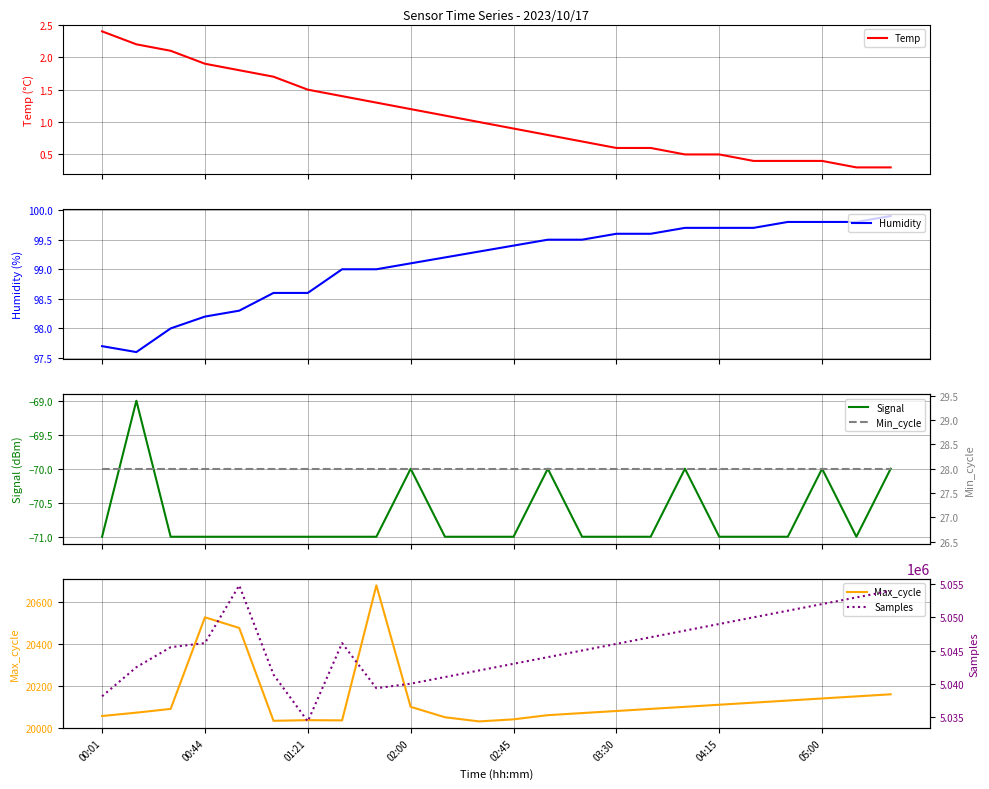

What is the highest value of the Temp series?

2.4